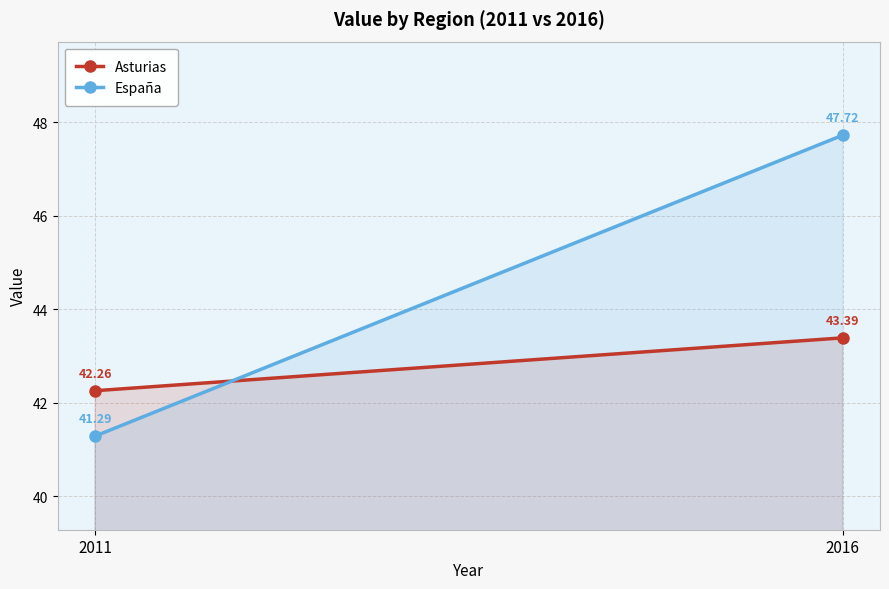

Reading right to left, transcribe all the data shown in this chart.

Asturias: 43.4	42.3
España: 47.7	41.3